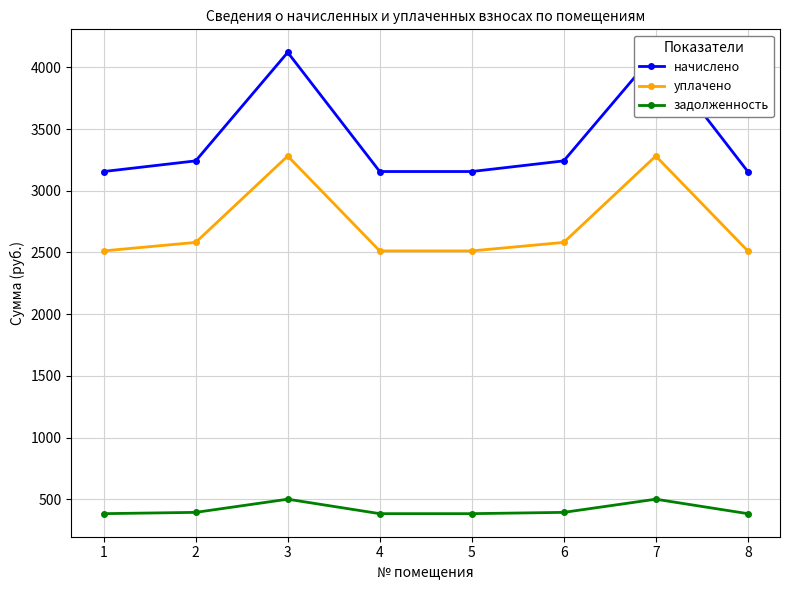

Reading left to right, list all the values displayed in this chart.

начислено: 1=3155.7	2=3242.1	3=4121.2	4=3155.7	5=3155.7	6=3242.1	7=4121.2	8=3155.7
уплачено: 1=2512.5	2=2581.2	3=3281.2	4=2512.5	5=2512.5	6=2581.2	7=3281.2	8=2512.5
задолженность: 1=382.8	2=393.3	3=500.0	4=382.8	5=382.8	6=393.3	7=500.0	8=382.8